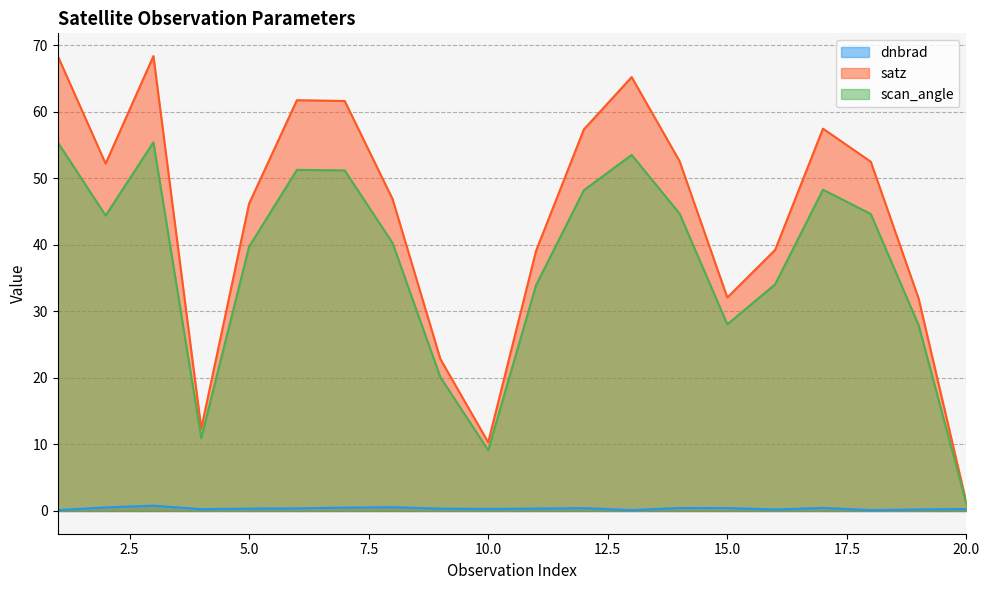

At which label is dnbrad closest to 0?

13